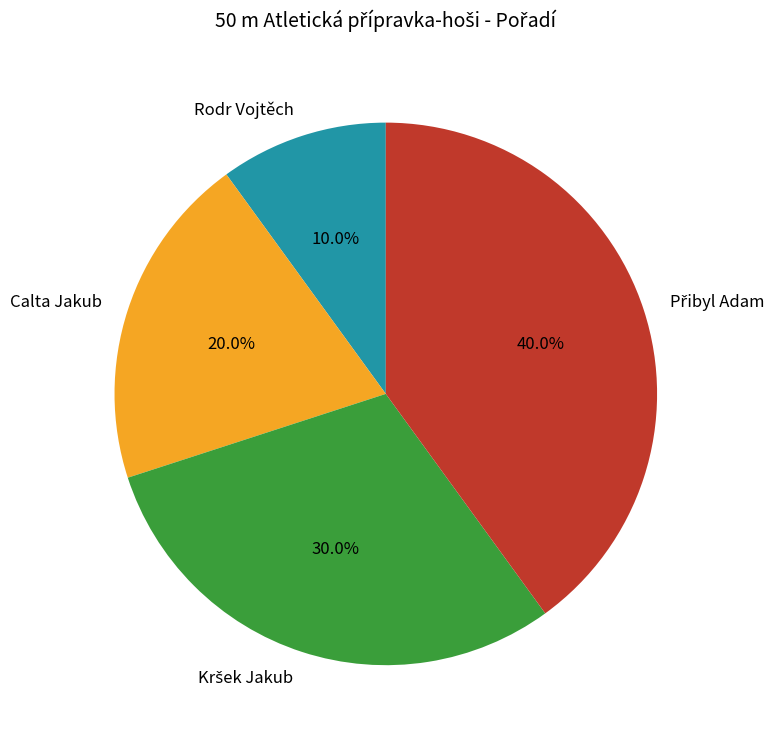

Between Calta Jakub and Rodr Vojtěch, which is larger?

Calta Jakub